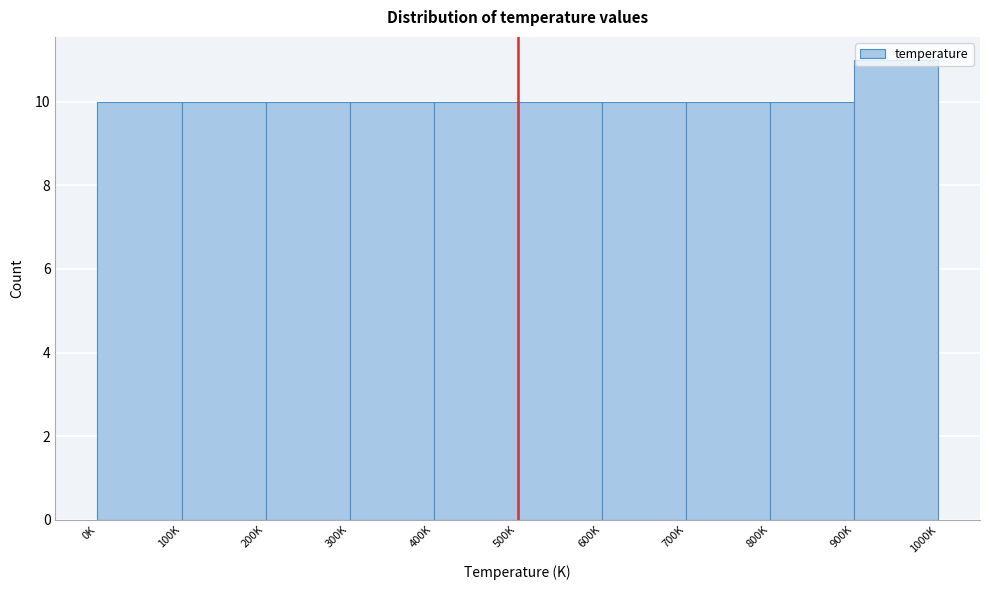

Approximately how many times larger is the value at 700K compared to 900K?

0.9